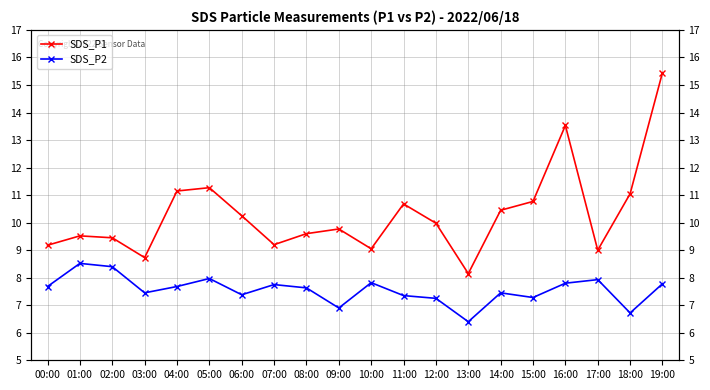

Rank the series at 17:00 from highest to lowest value.

SDS_P1, SDS_P2